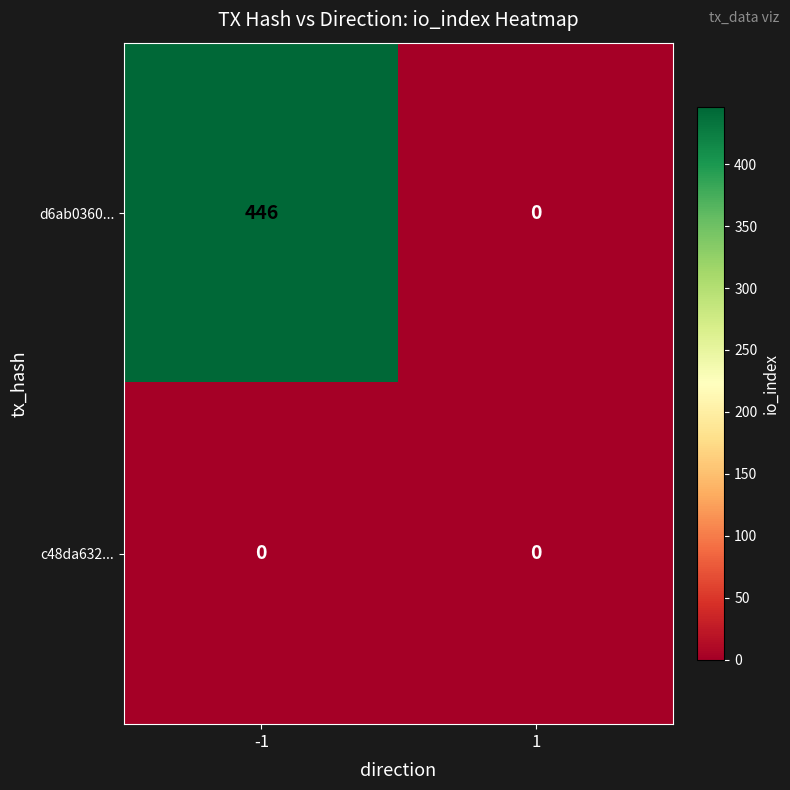

What is the average value of the d6ab0360... series?

223